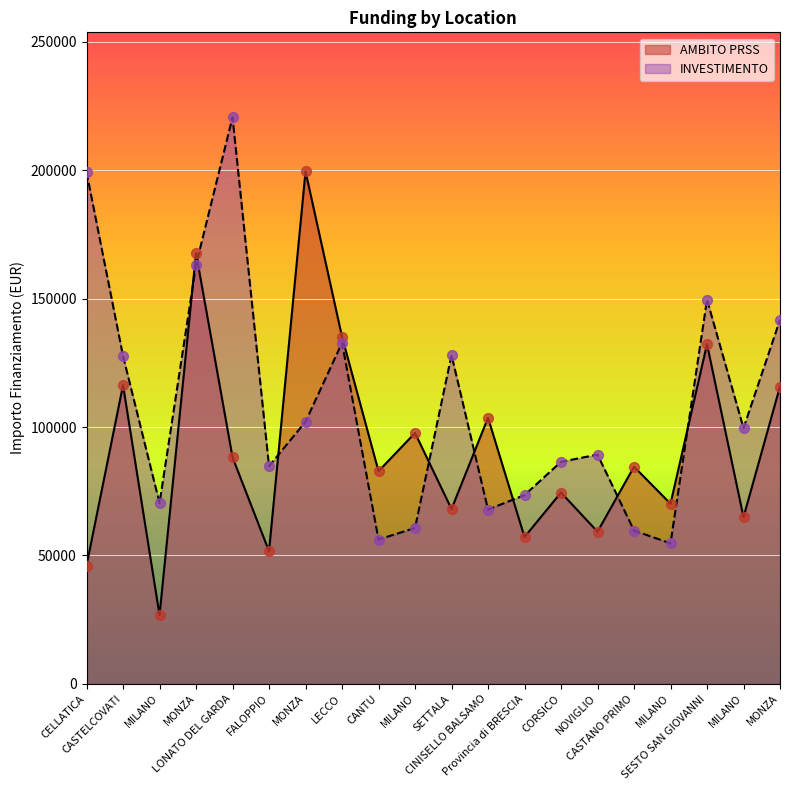

Is the value of AMBITO PRSS at CELLATICA greater than the value of INVESTIMENTO at SETTALA?

No